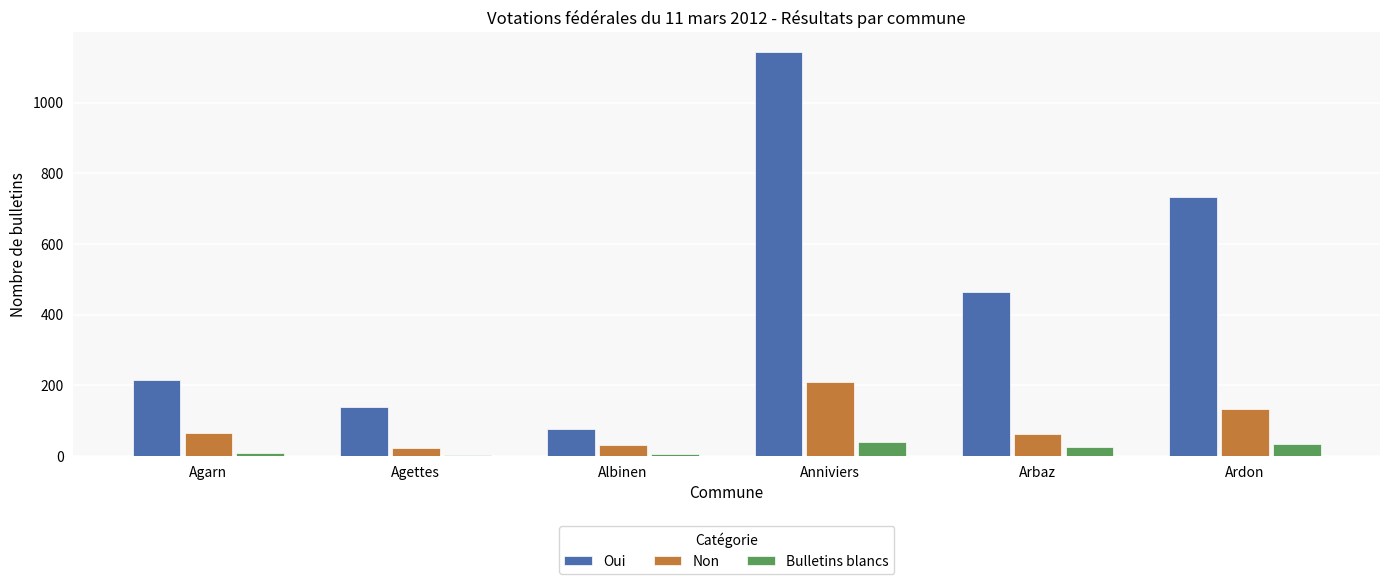

What value does the Oui series have at Anniviers?

1142